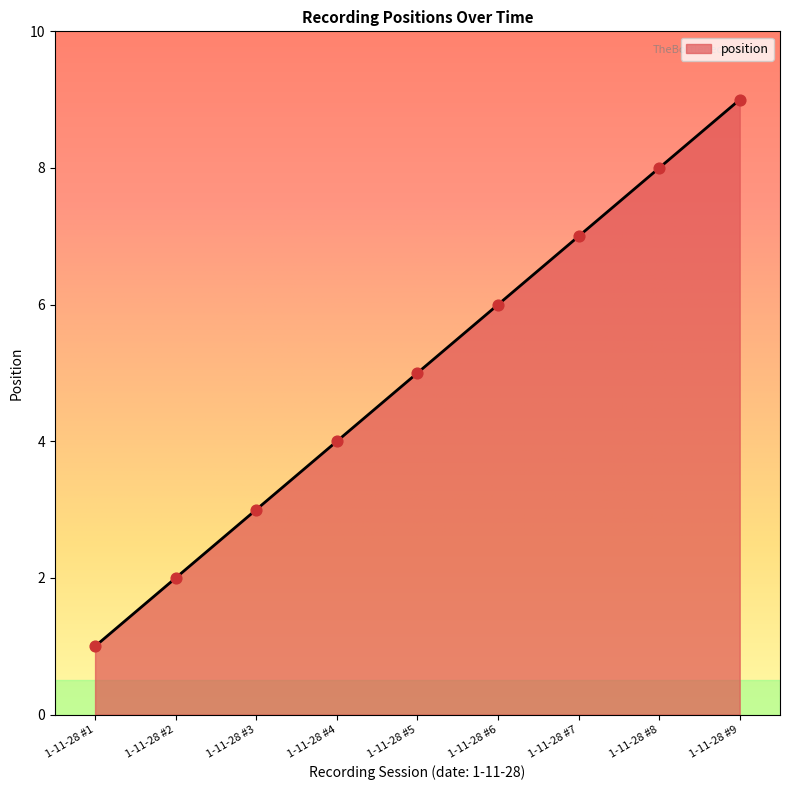

What is the change in value from 1-11-28 #5 to 1-11-28 #7?

+2